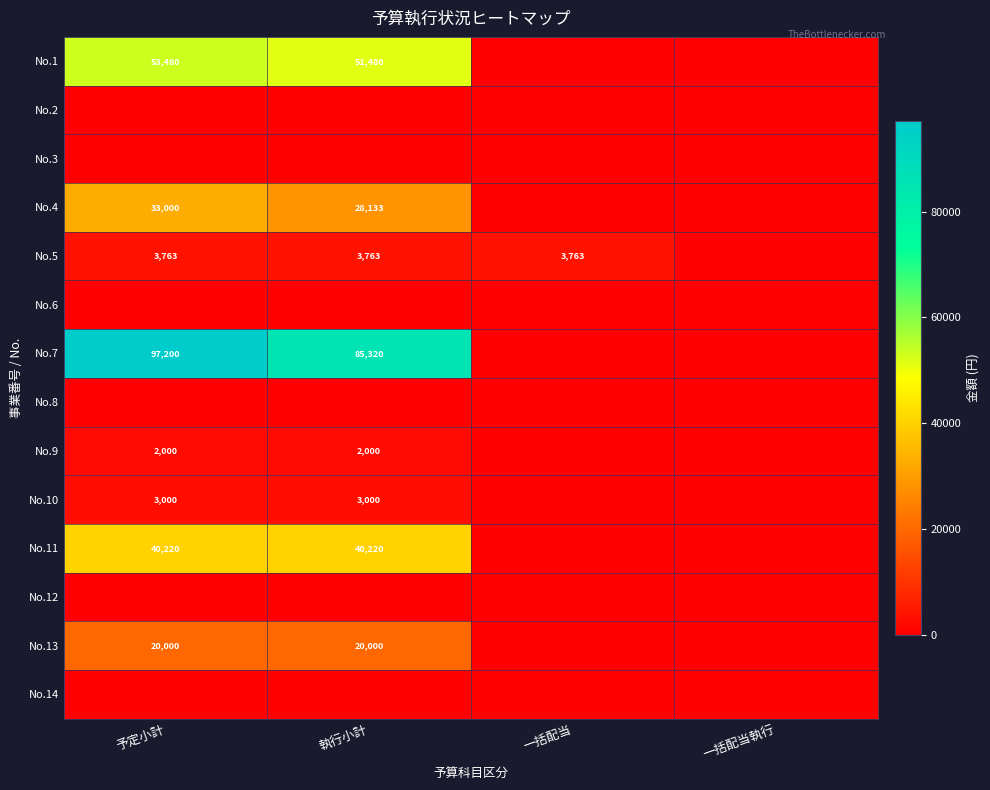

How many categories are shown in the chart?

4